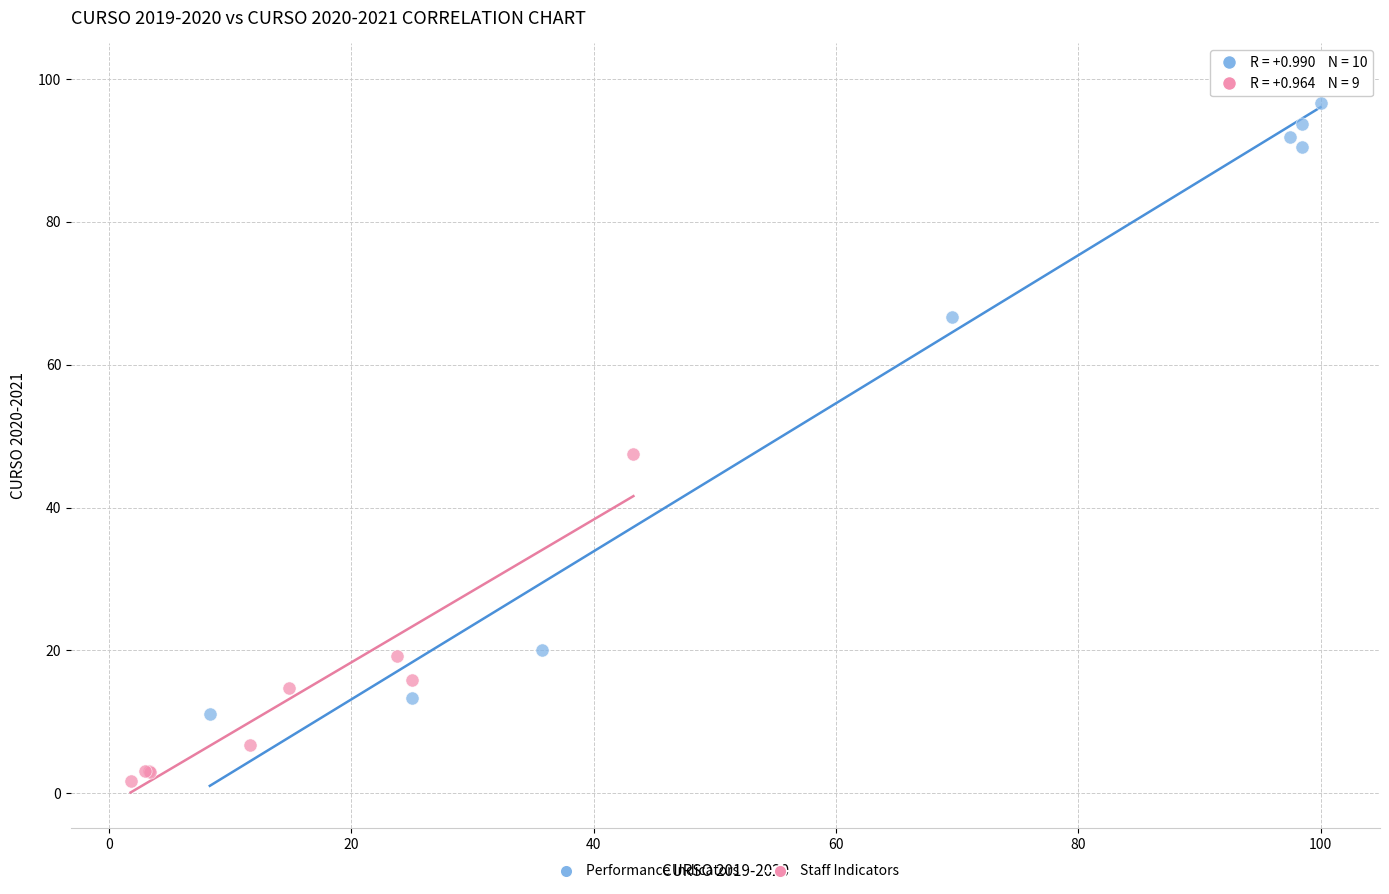

What are all the series names shown in the legend?

Performance Indicators, Staff Indicators